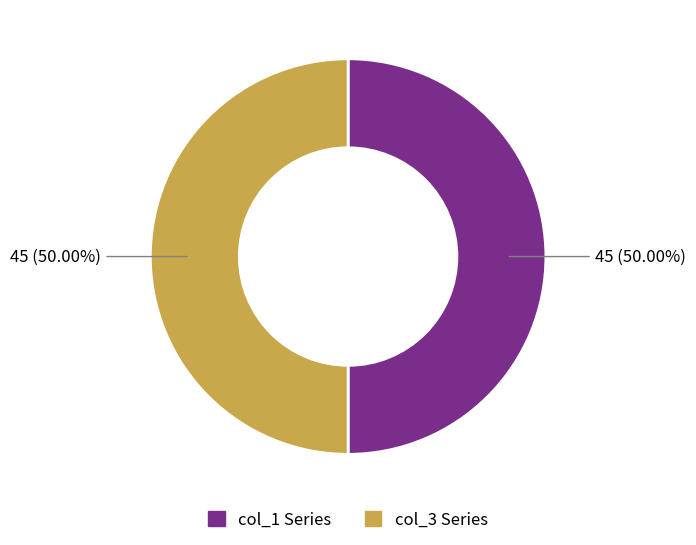

Approximately how many times larger is the value at col_1 Series compared to col_3 Series?

1.0